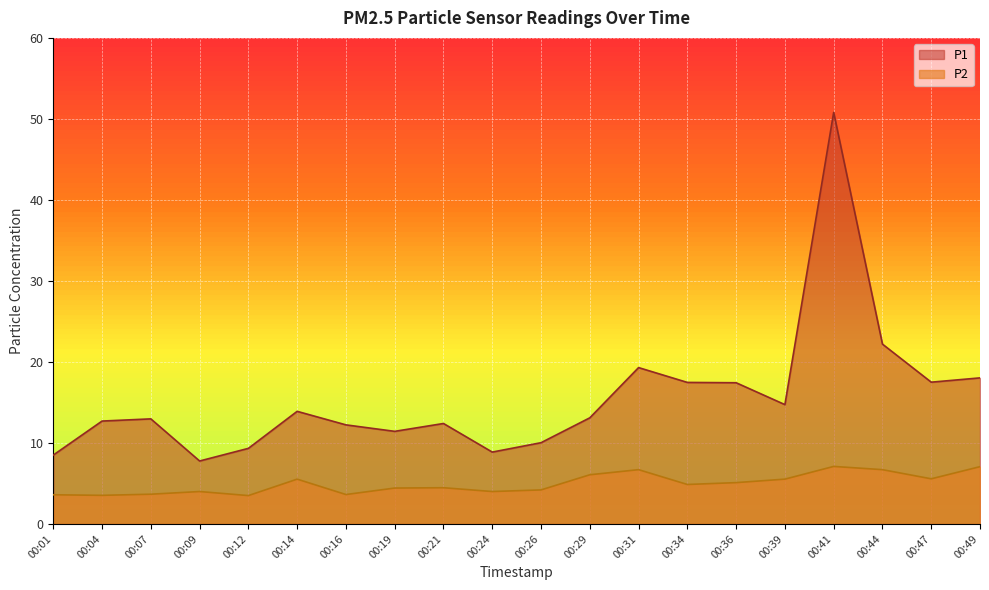

Read the P2 value at 00:34.

4.9